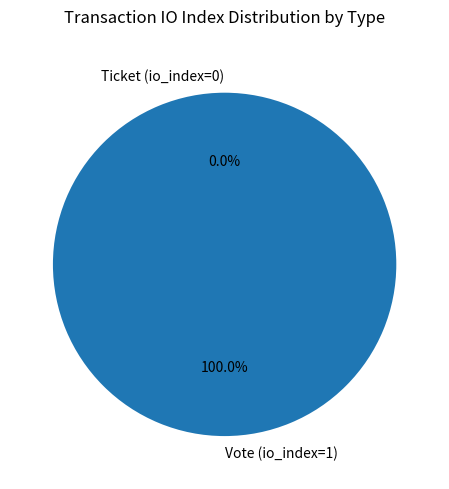

What percentage is the Vote (io_index=1) slice, to the nearest percent?

100%